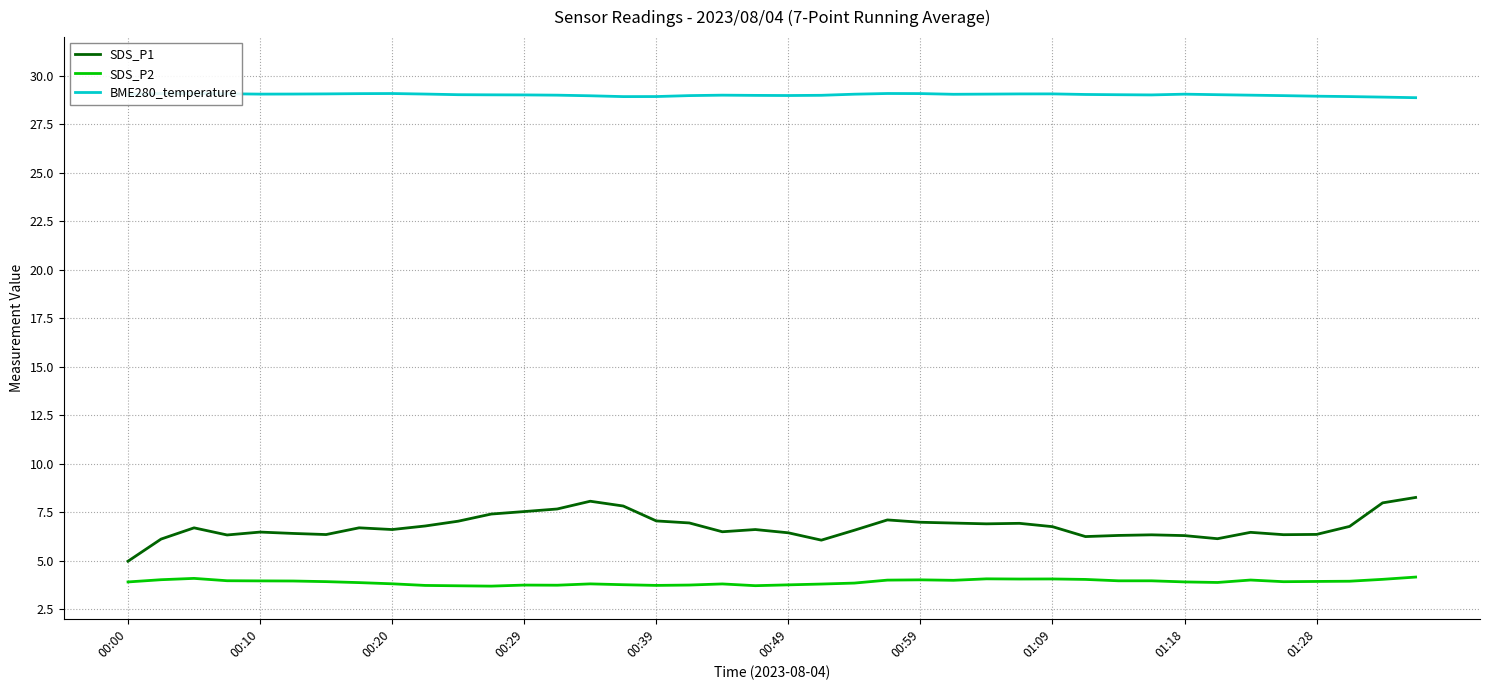

True or false: SDS_P2 has more than 0 interior local peaks.

True